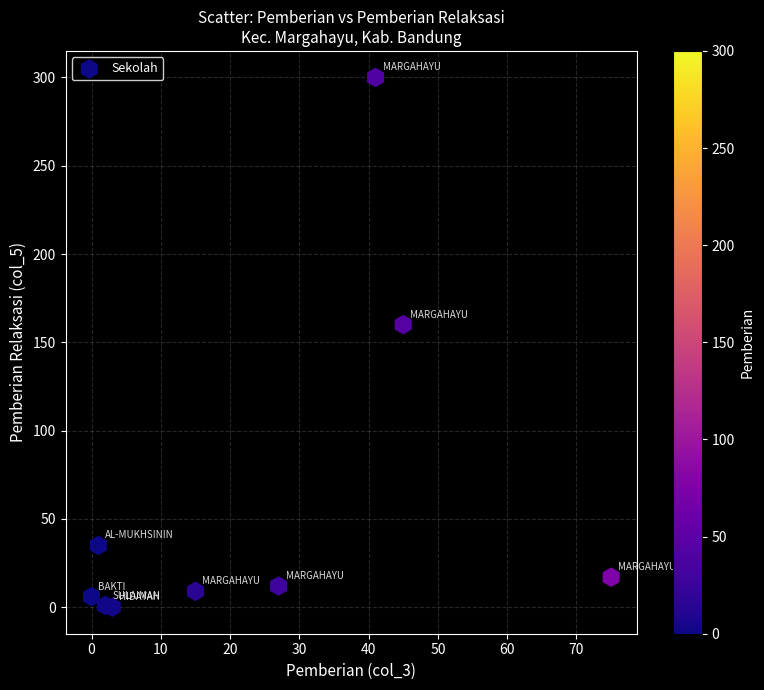

What Y value in the scatter plot is closest to 150?

160